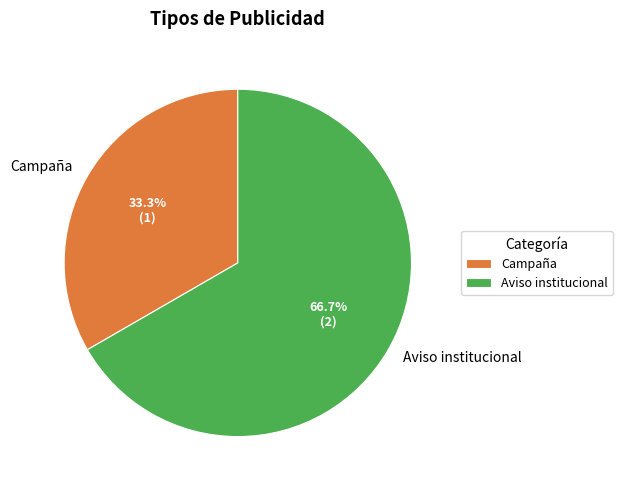

To the nearest percent, what percentage of the pie is Campaña?

33%